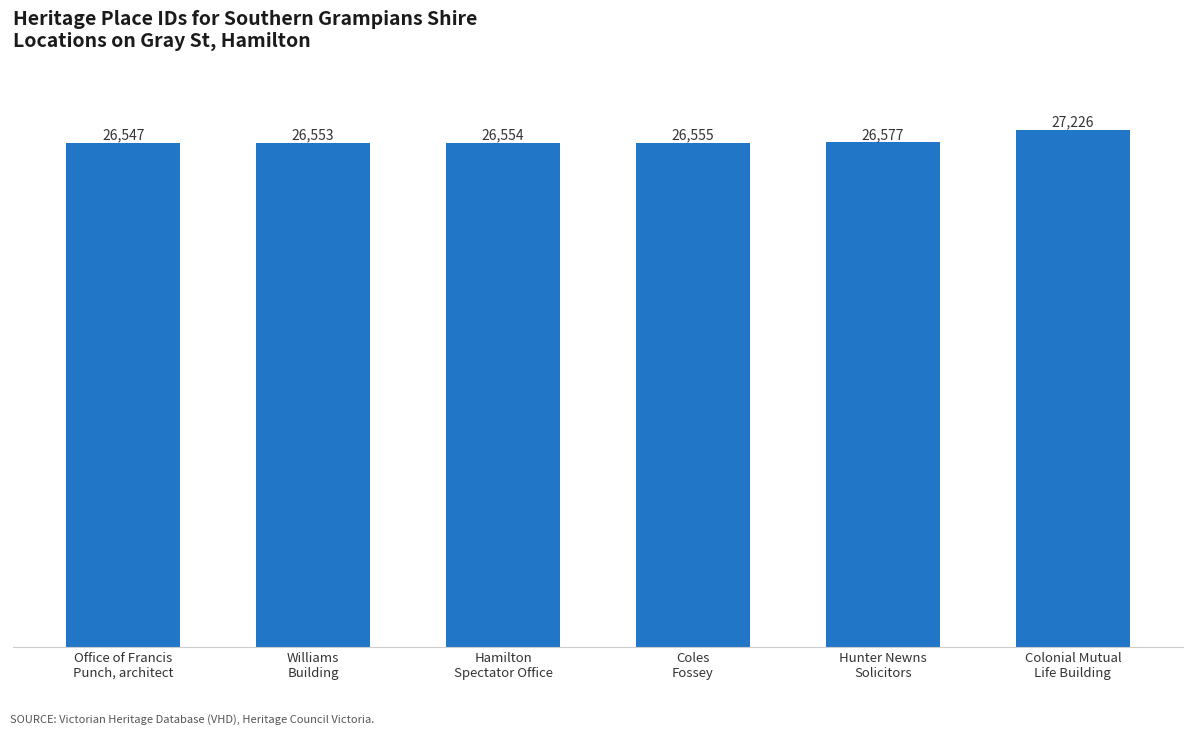

What value does the data have at Coles
Fossey, to the nearest 50?

26550